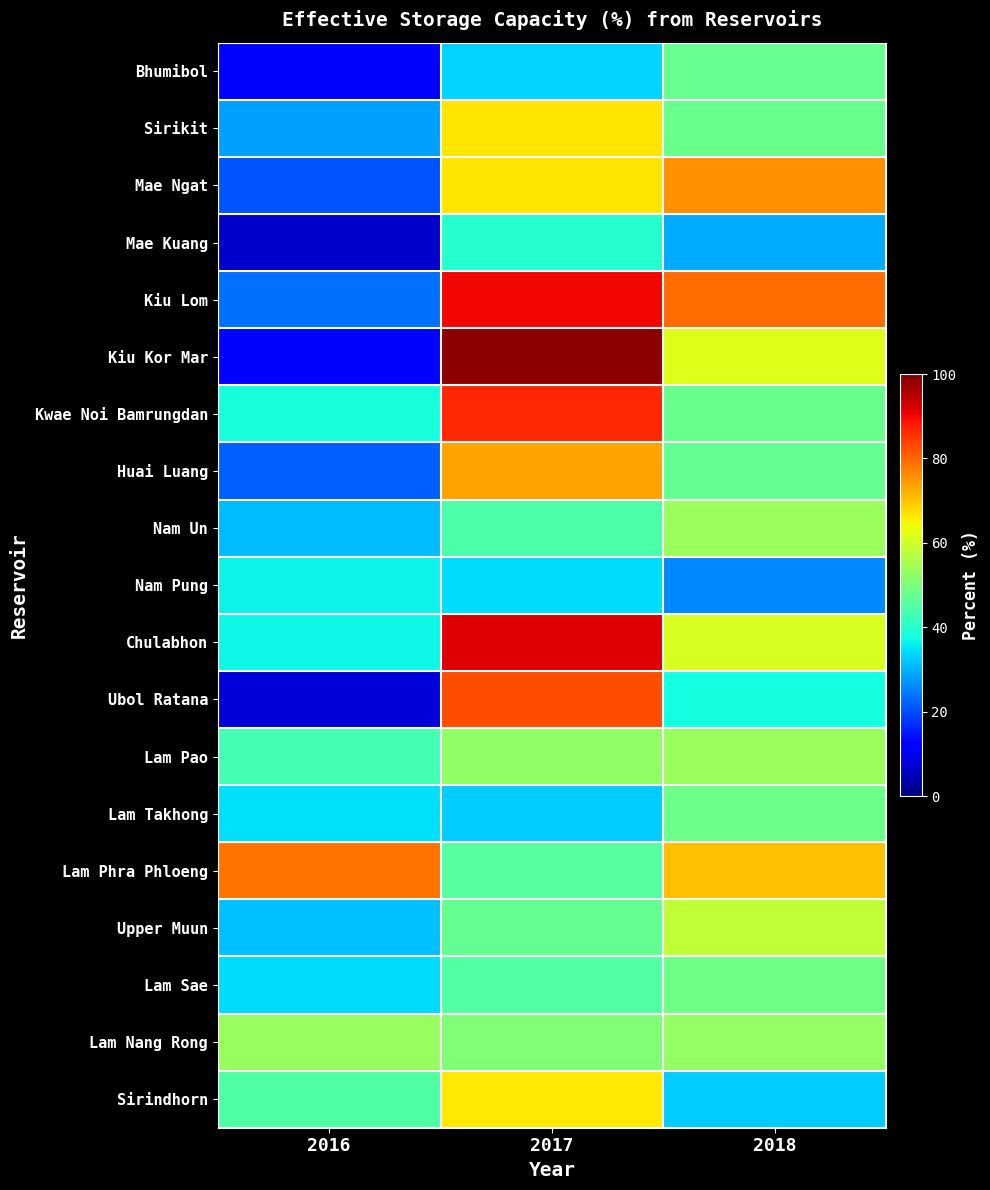

What is the greatest value displayed?

98.7